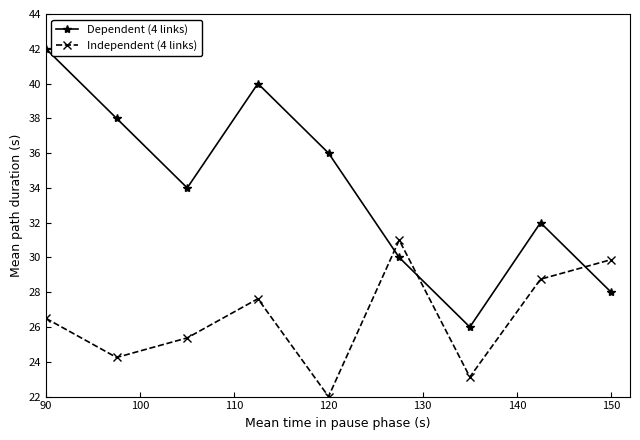

In Independent (4 links), how many points are lower than both neighbors (excluding endpoints)?

3